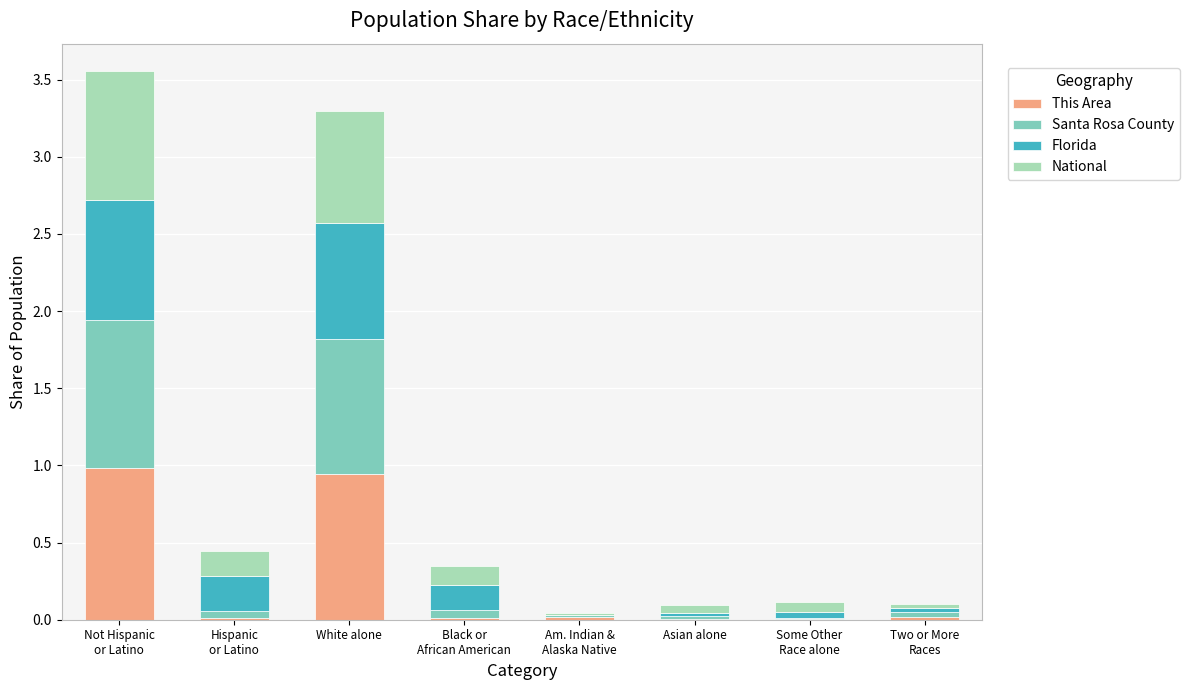

What is the average value of the This Area series?

0.2